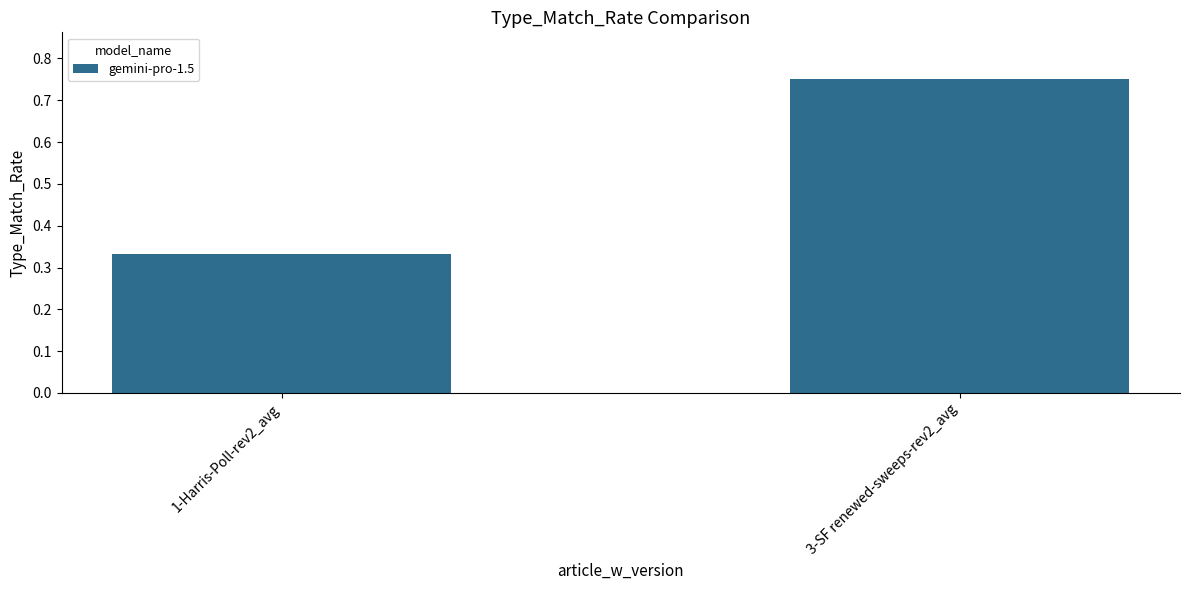

How many categories are shown in the chart?

2